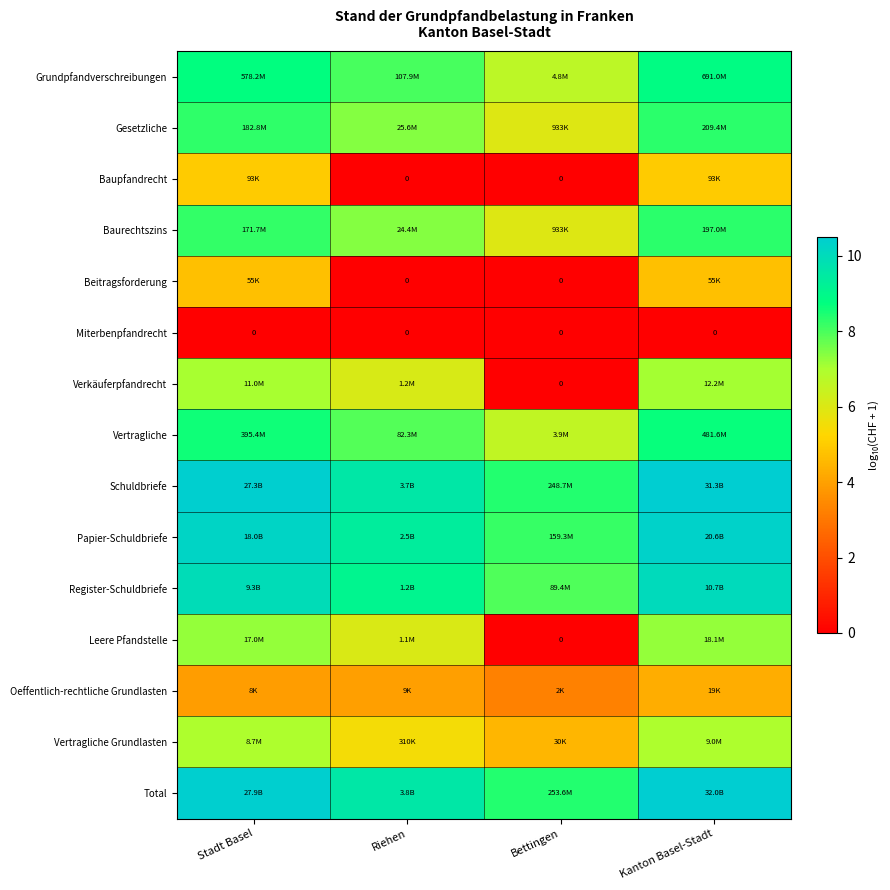

How many data points in Schuldbriefe are above 10?

2